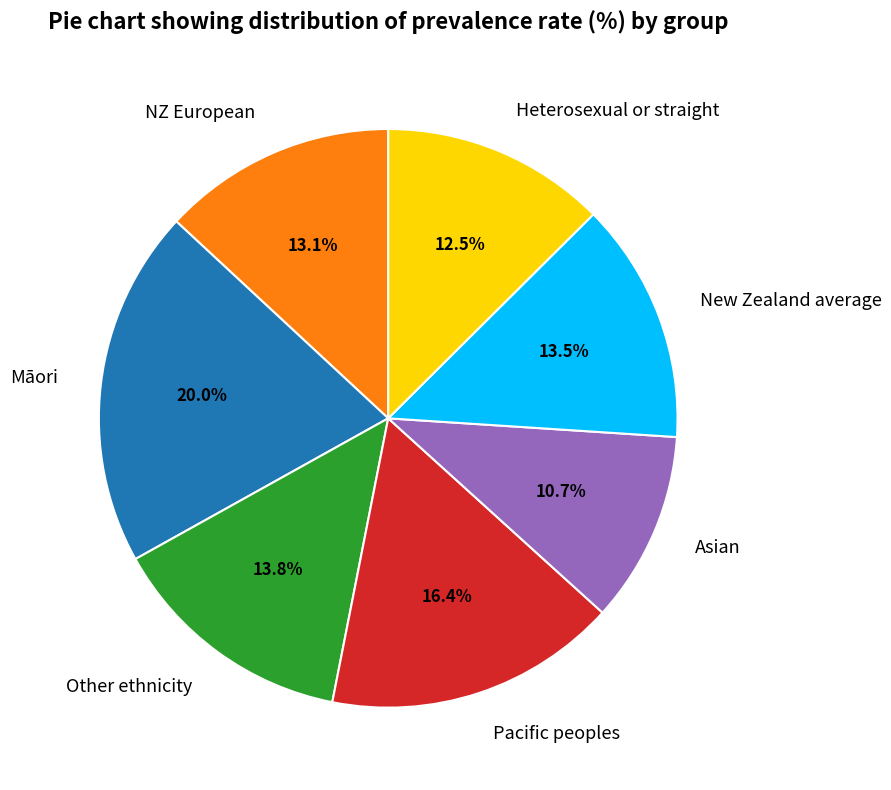

True or false: Other ethnicity accounts for 14% of the total.

True